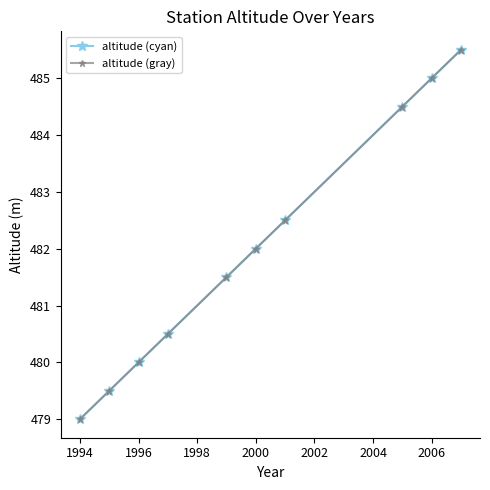

Is this an area chart (filled region under the line)?

No